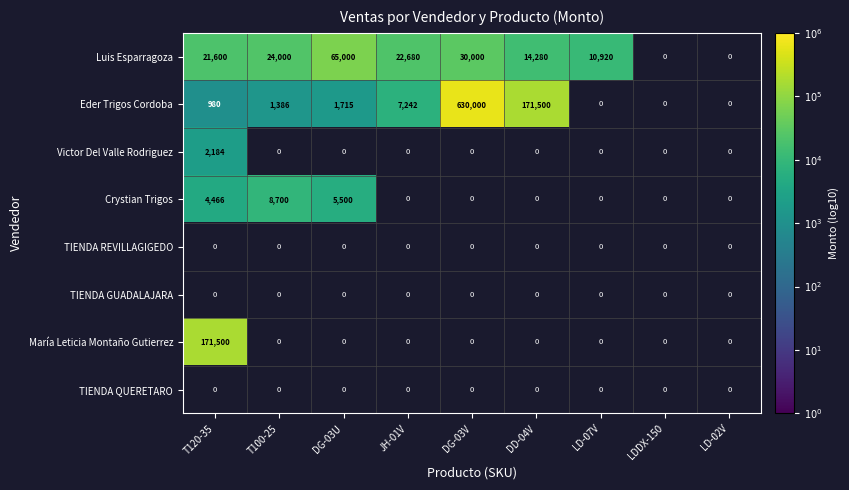

Which category has the highest value across all series?

DG-03V